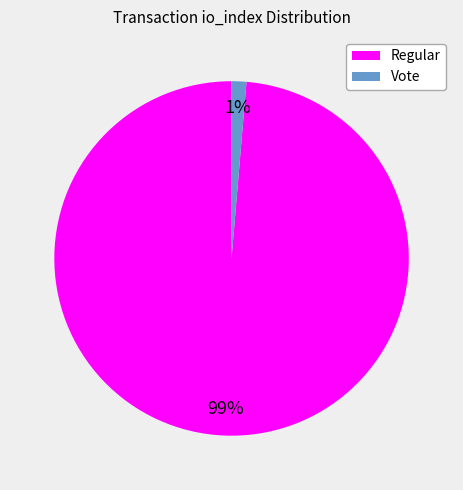

Is there any slice that represents more than half of the pie?

Yes